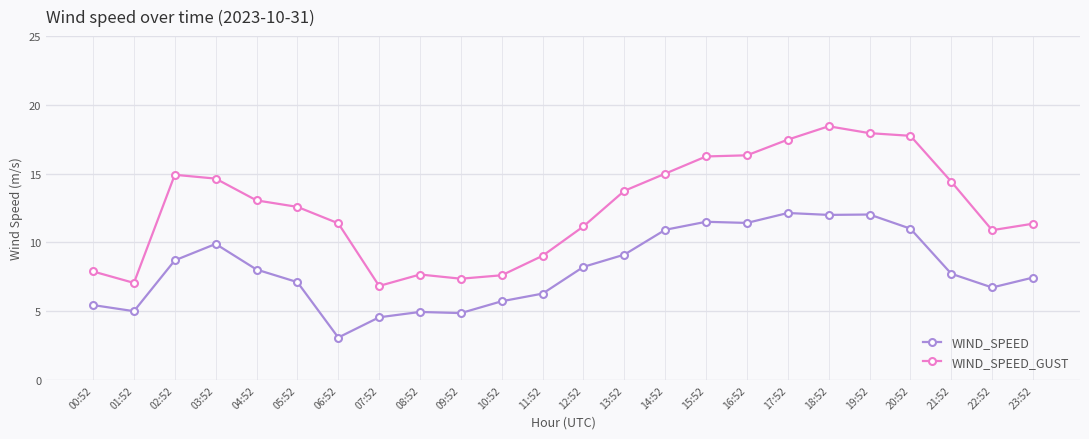

True or false: WIND_SPEED and WIND_SPEED_GUST intersect in this chart.

False